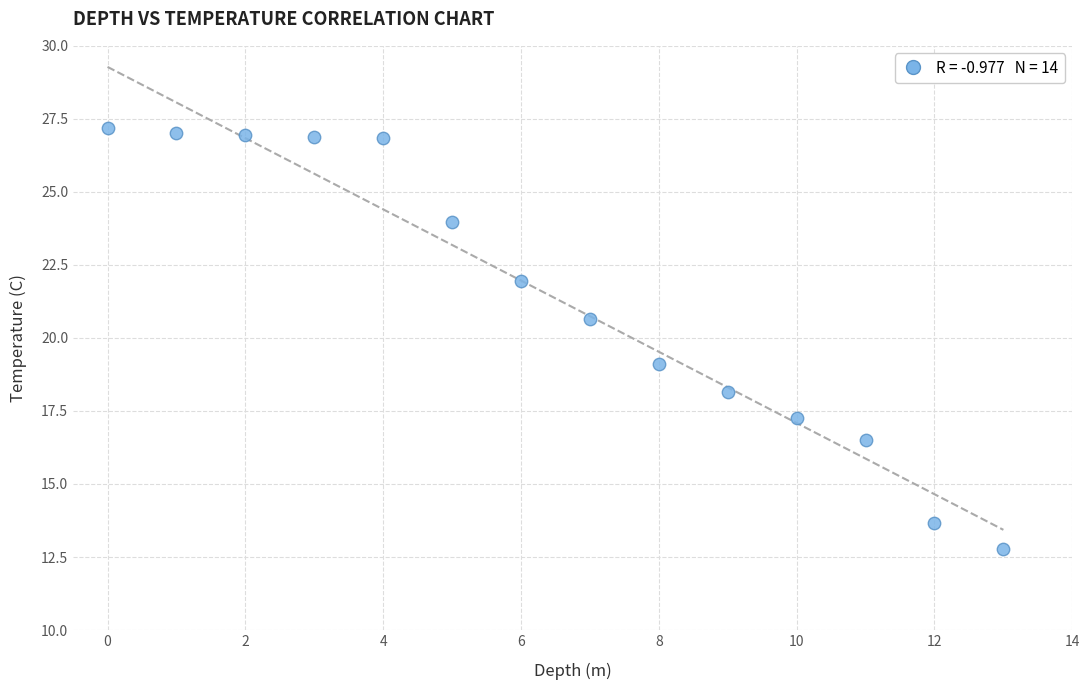

What is the range of Y values (max minus min)?

14.4